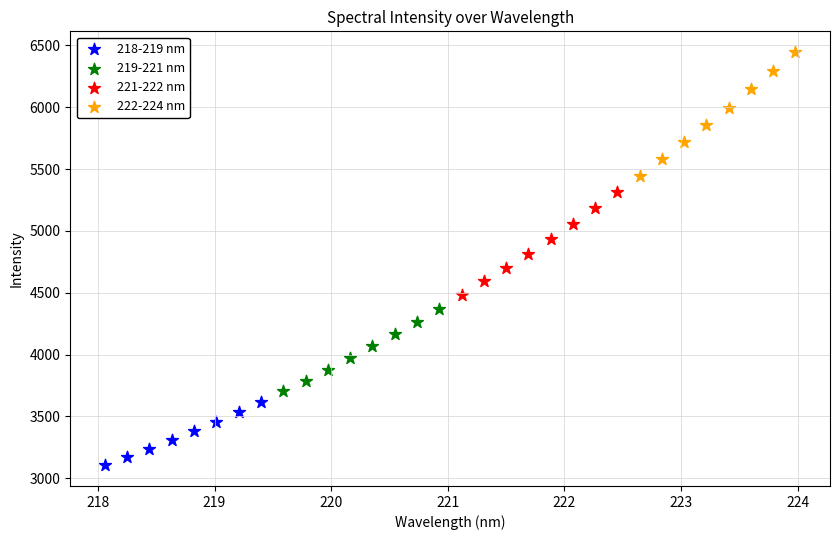

Which series reaches the maximum Y coordinate?

222-224 nm